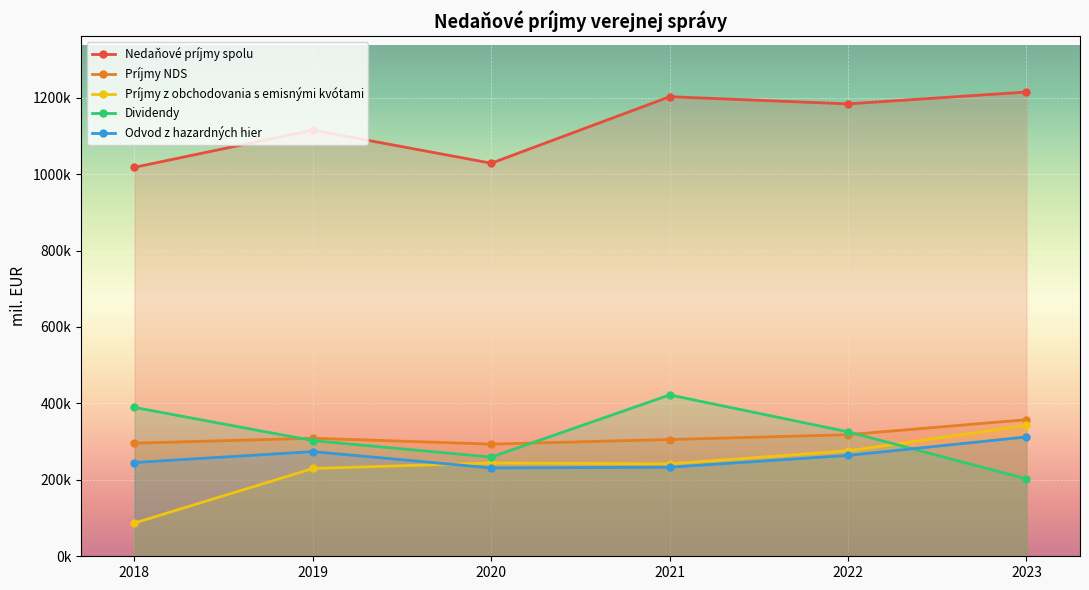

True or false: Odvod z hazardných hier and Príjmy z obchodovania s emisnými kvótami cross at least once.

True